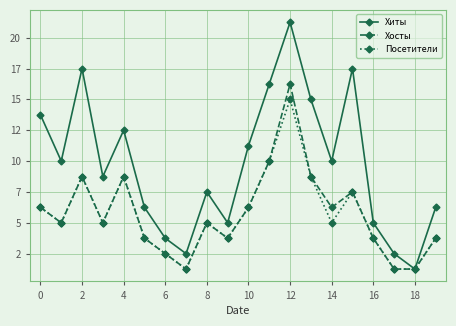

Is this an area chart (filled region under the line)?

No